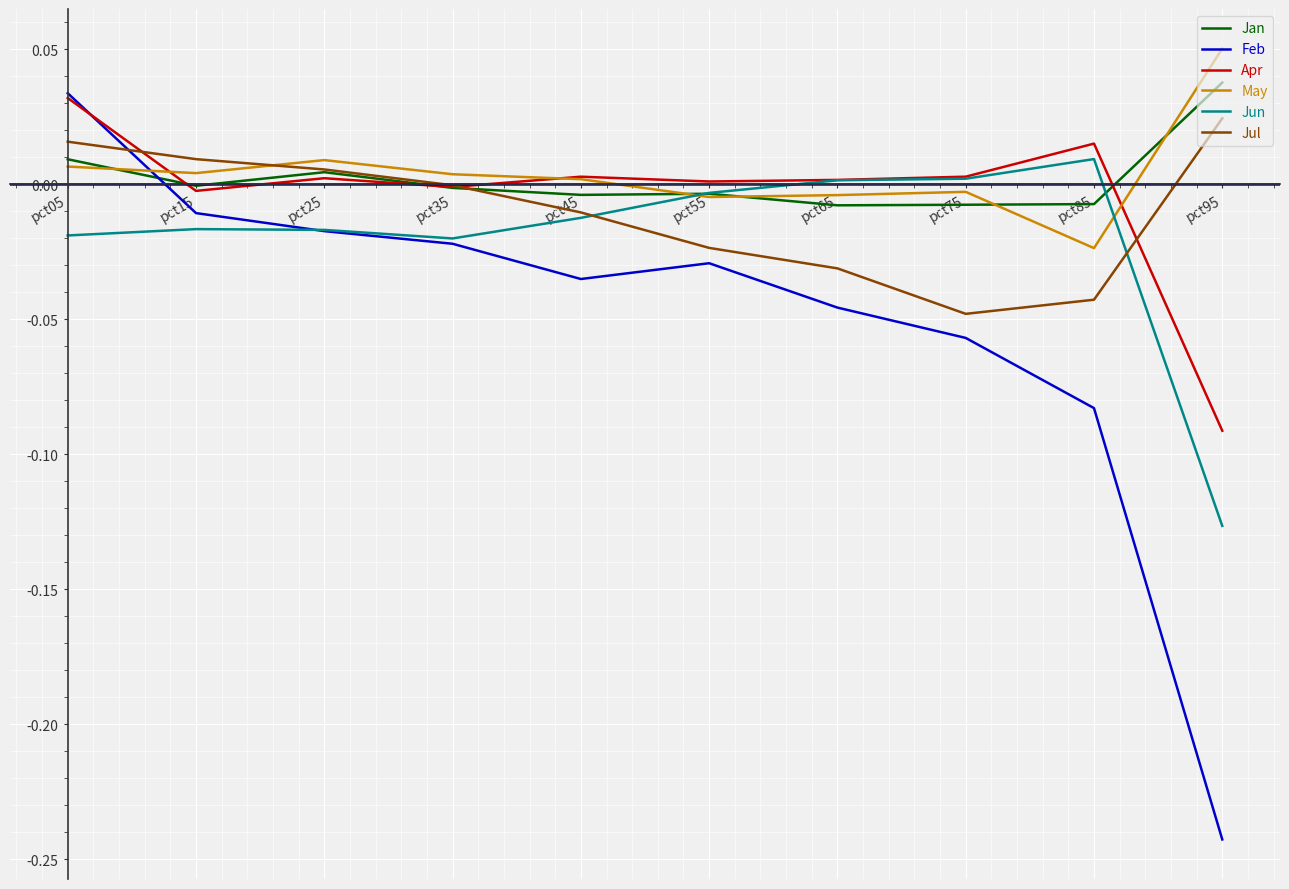

In Jul, how many points are lower than both neighbors (excluding endpoints)?

1